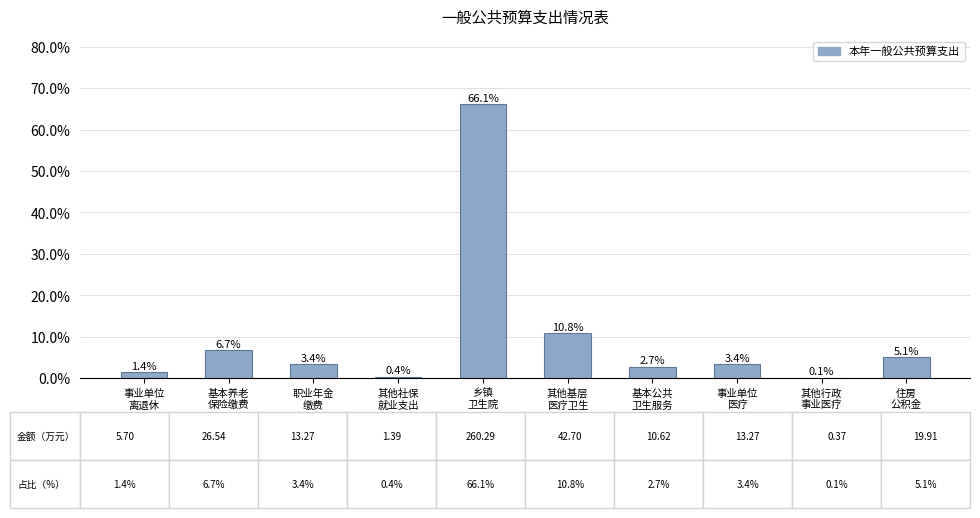

Is it true that the value at 基本养老
保险缴费 is 2.3?

False